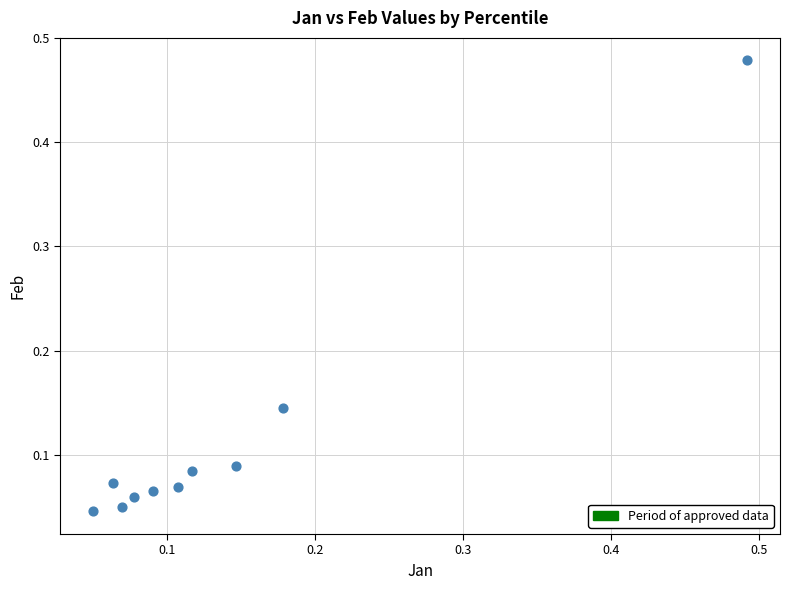

What is the range of X values (max minus min)?

0.4